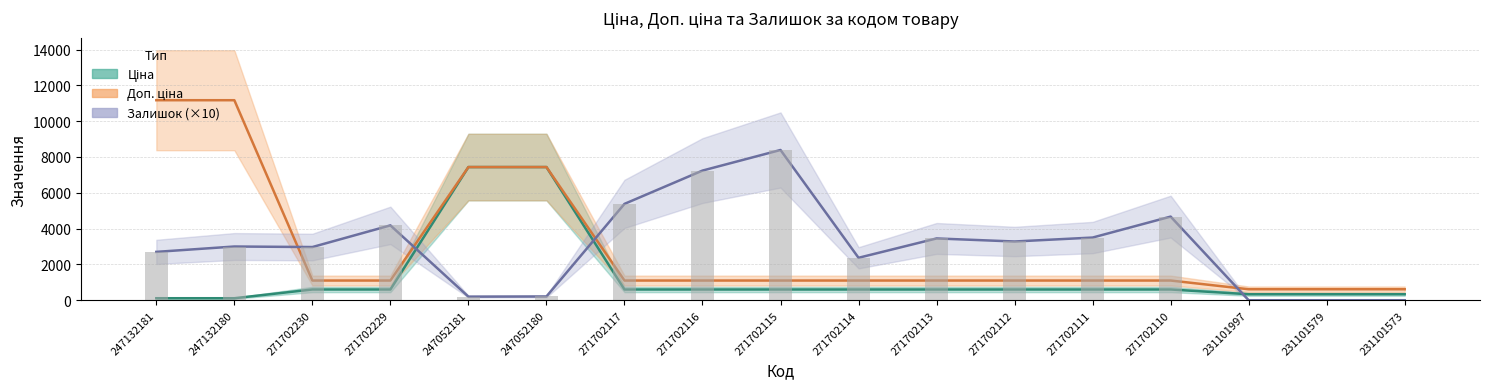

Which series has the largest range (max minus min)?

Доп. ціна